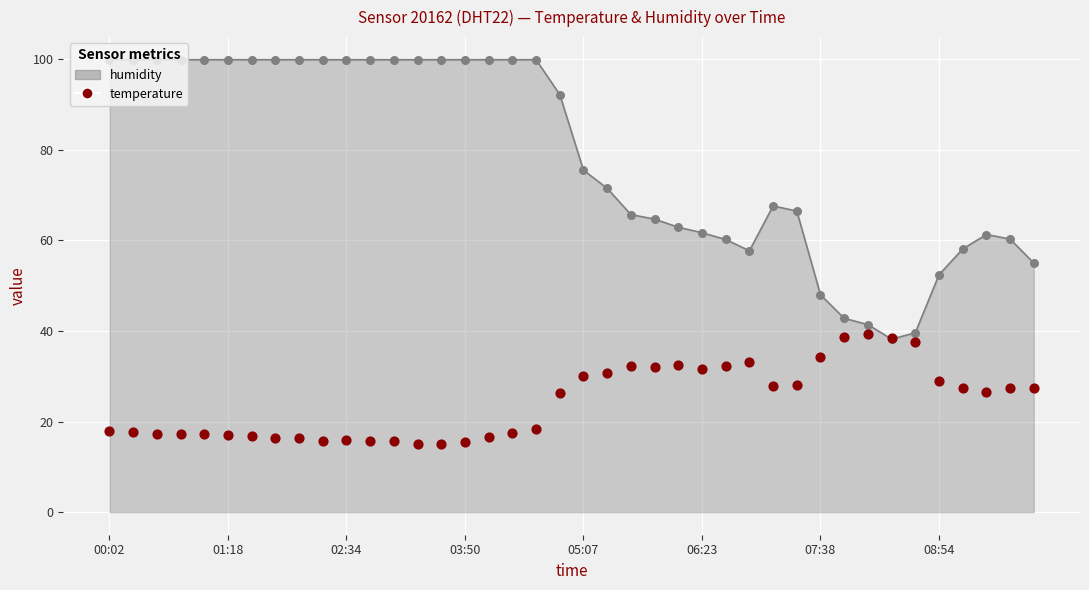

What is the change in value from 8 to 24?

+16.2